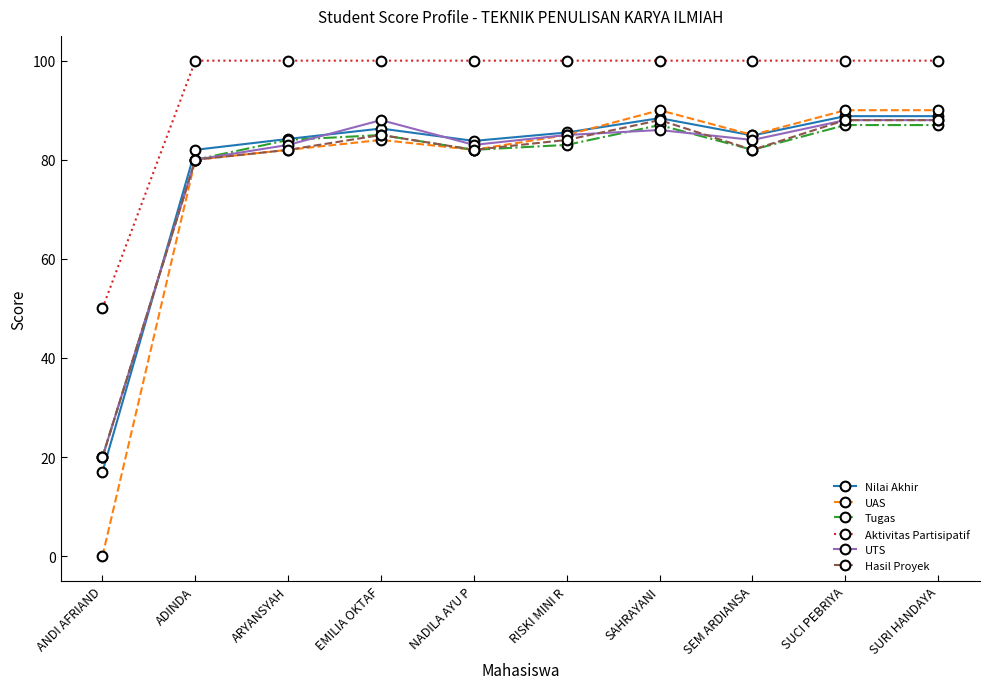

True or false: Nilai Akhir has a value of 86.3 at EMILIA OKTAF.

True